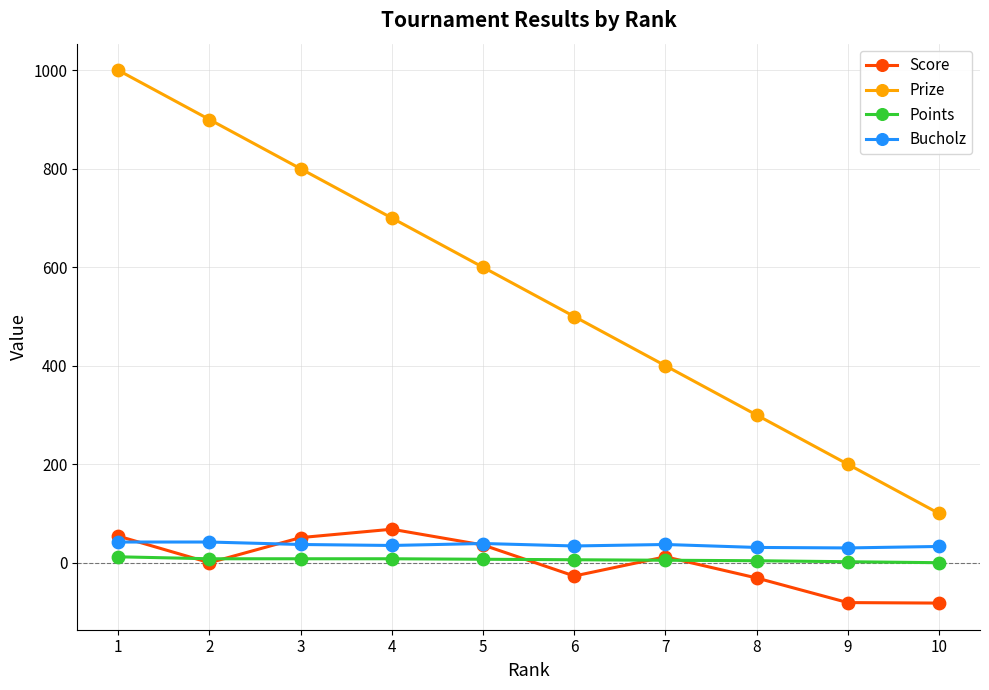

Which series has the largest total across all categories?

Prize